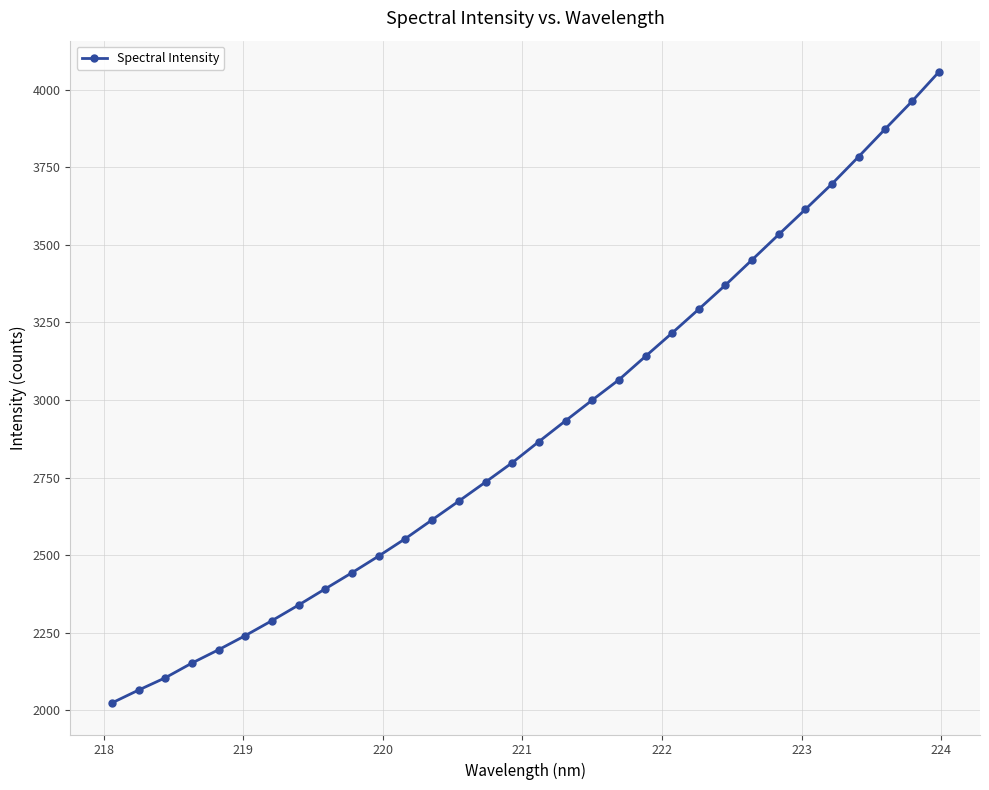

What is the average value?

2905.7